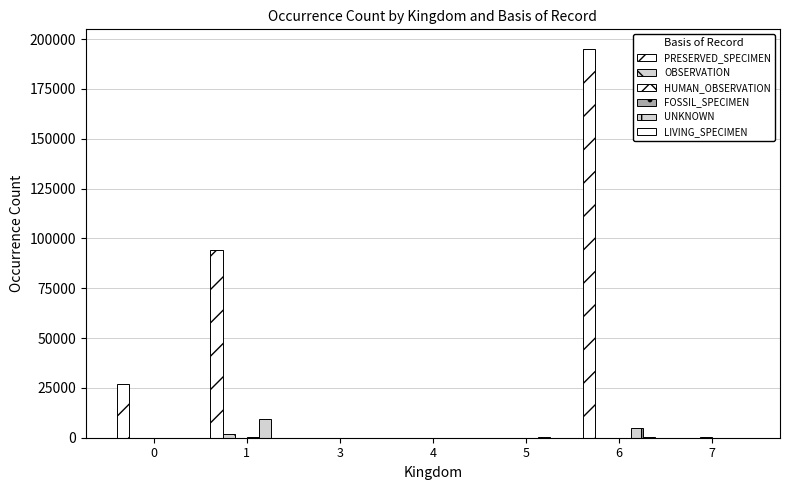

What is the highest value of the HUMAN_OBSERVATION series?

316